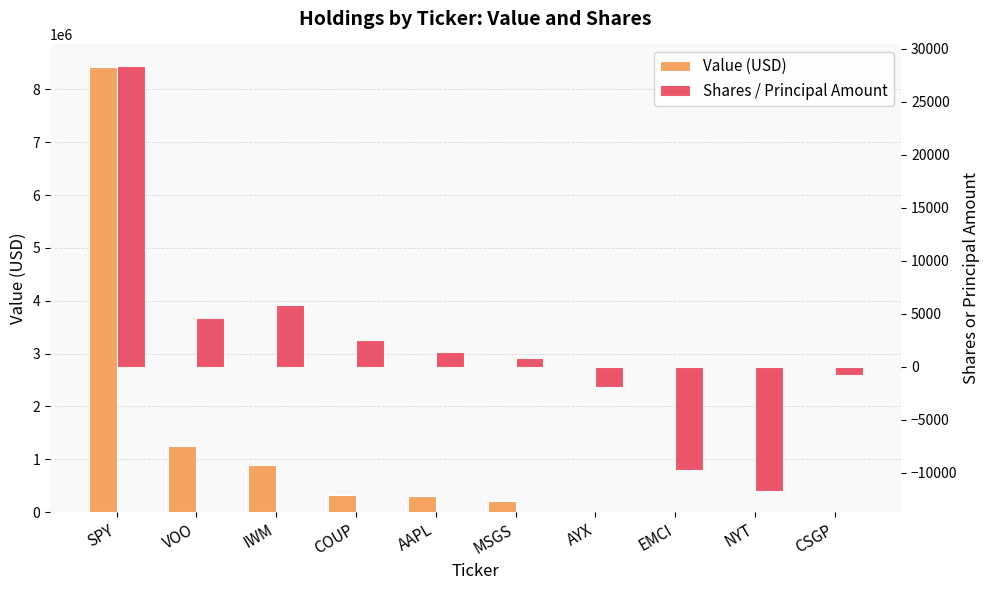

Which category has the highest value across all series?

SPY